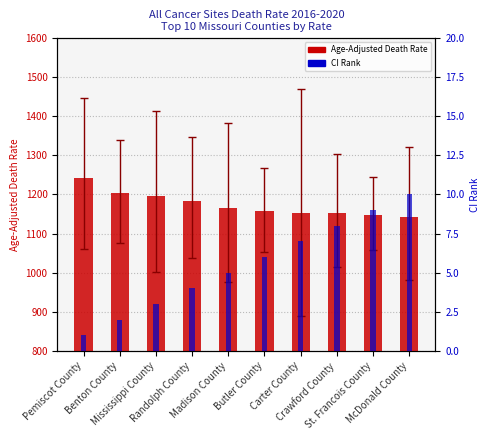

Reading left to right, extract all data points from this chart.

Age-Adjusted Death Rate: 1242.7	1202.7	1194.9	1183.5	1166.3	1157.5	1153.7	1151.8	1148.1	1142.2
CI Rank: 1.0	2.0	3.0	4.0	5.0	6.0	7.0	8.0	9.0	10.0